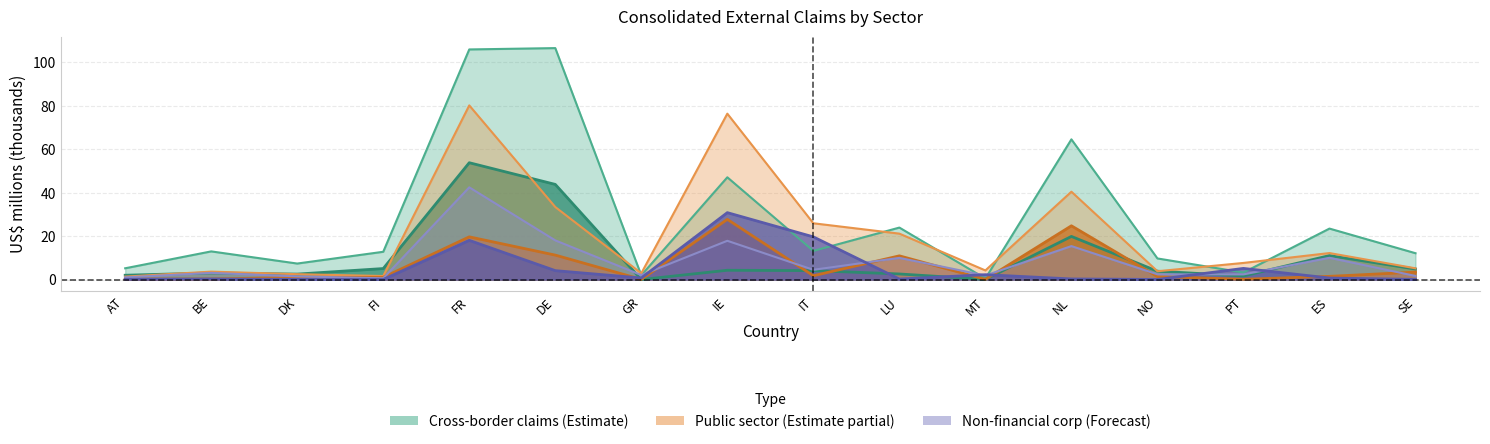

At which category is the sum across all series the highest?

FR